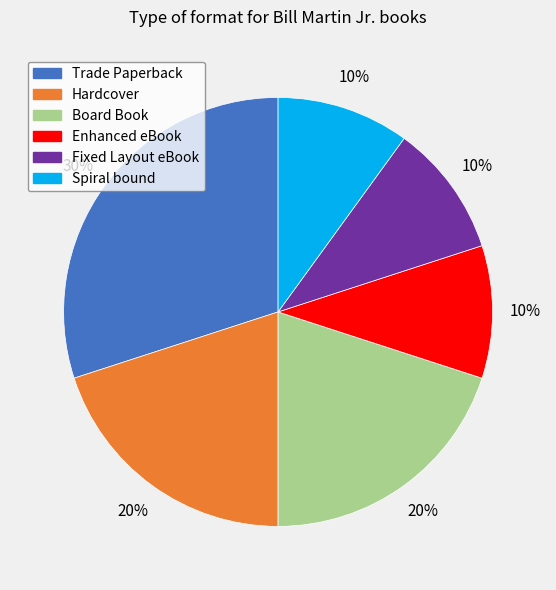

Combined, do Board Book and Hardcover account for over 50%?

No